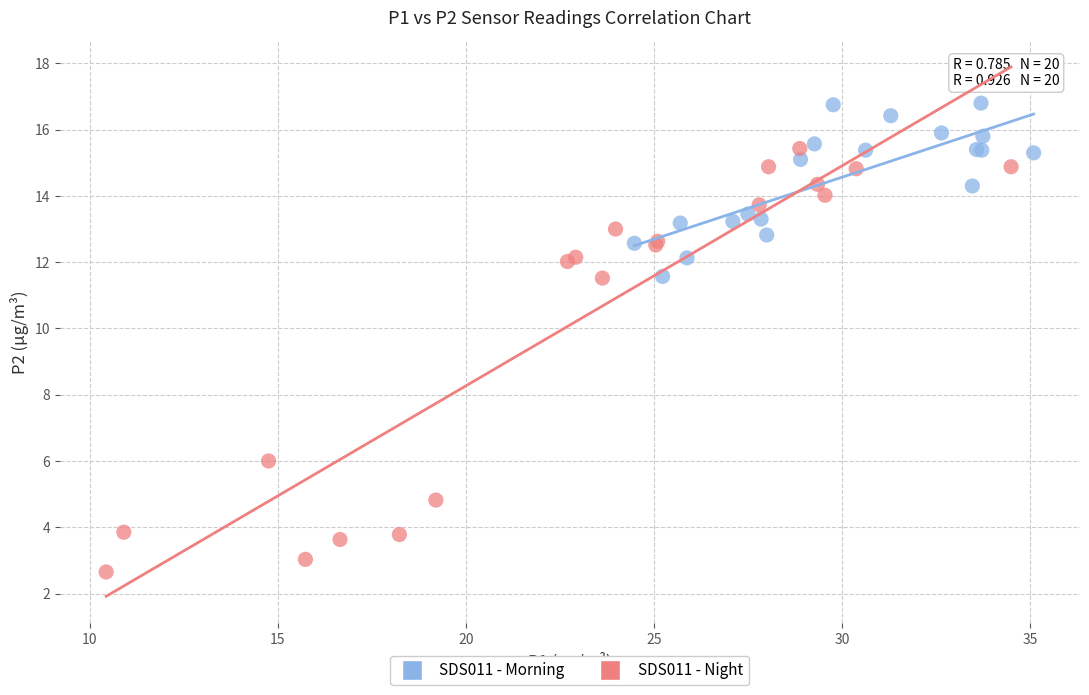

Which series has the largest Y range (max minus min)?

SDS011 - Night